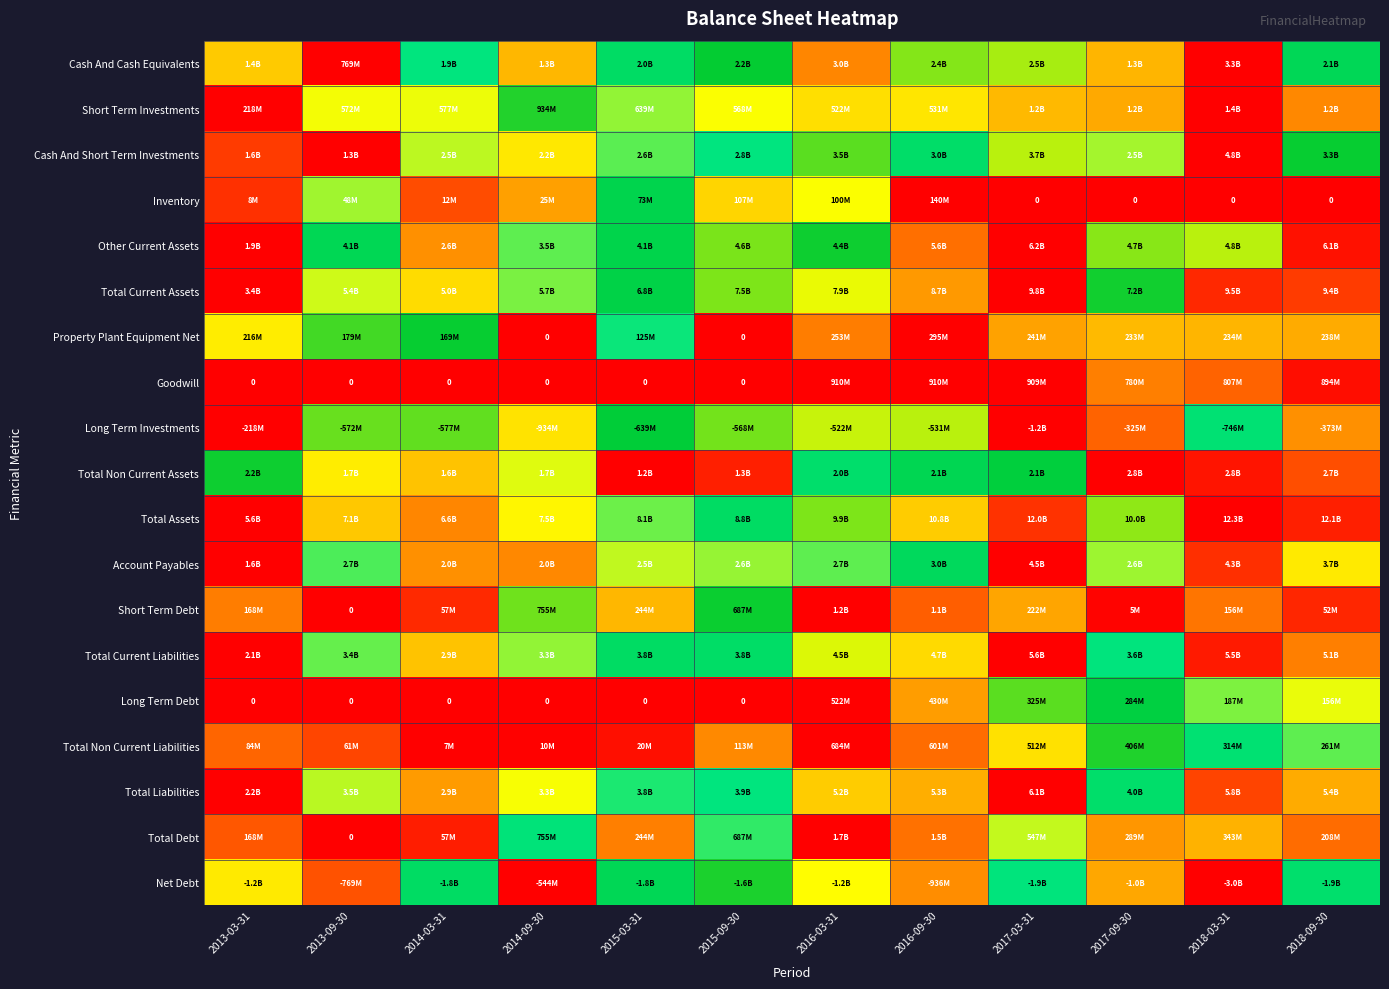

How many series are shown in this chart?

19